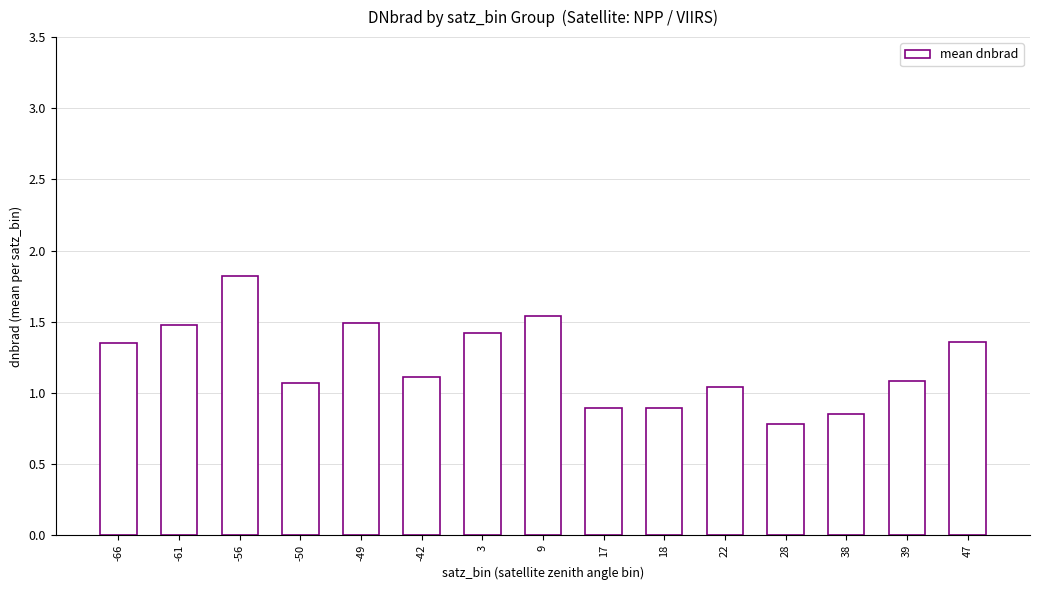

The value at 38 is 1.1. True or false?

False